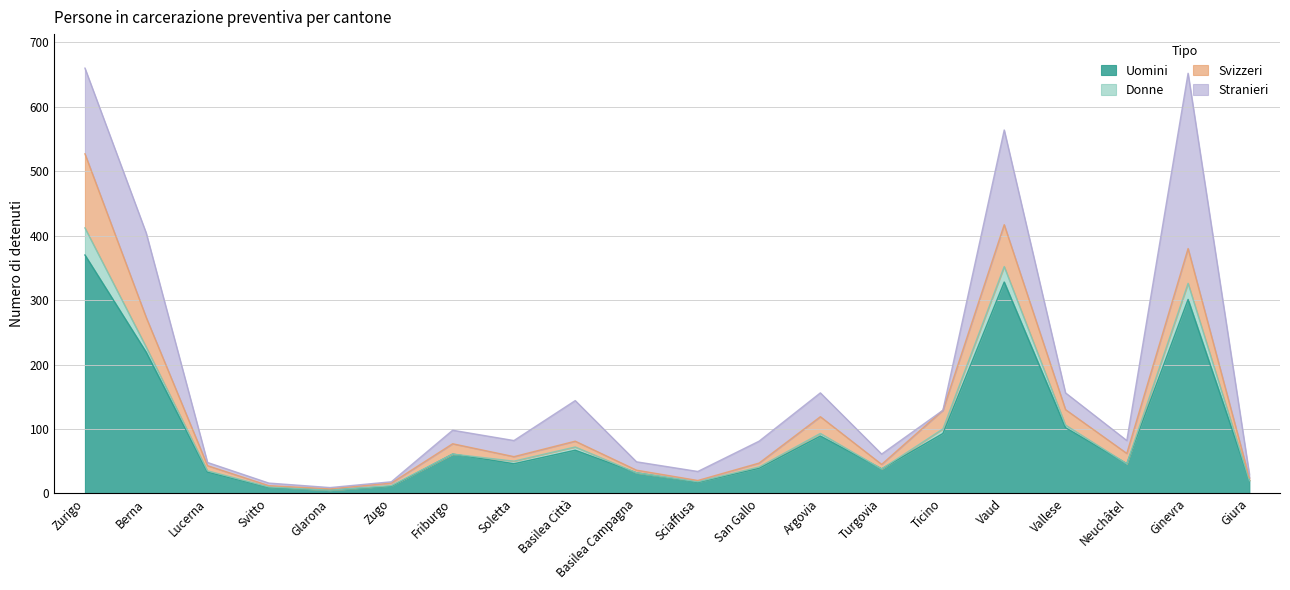

What is the label of the 11th point from the right?

Basilea Campagna